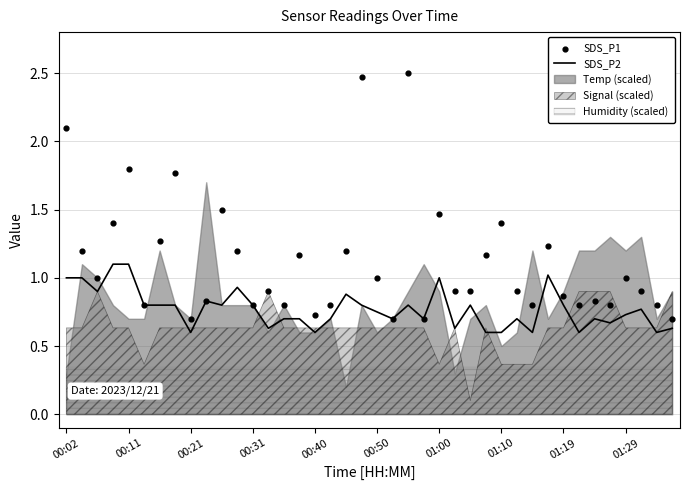

What is the maximum value for SDS_P2?

1.1